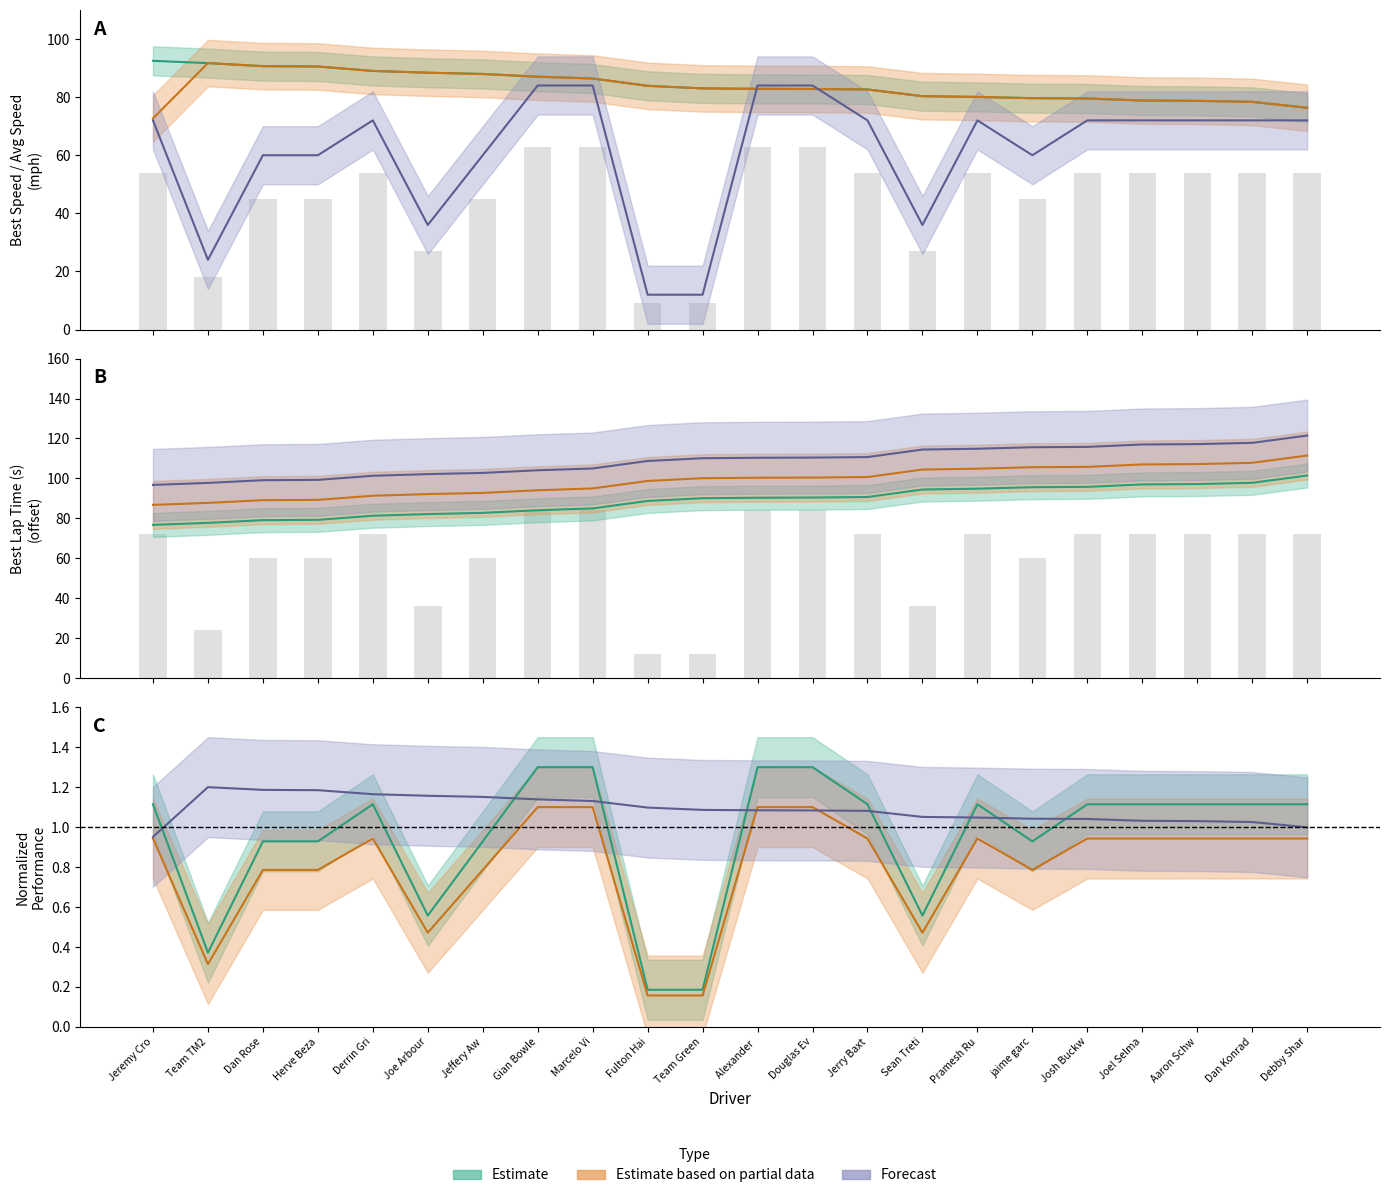

What position from the right is Joe Arbour?

17